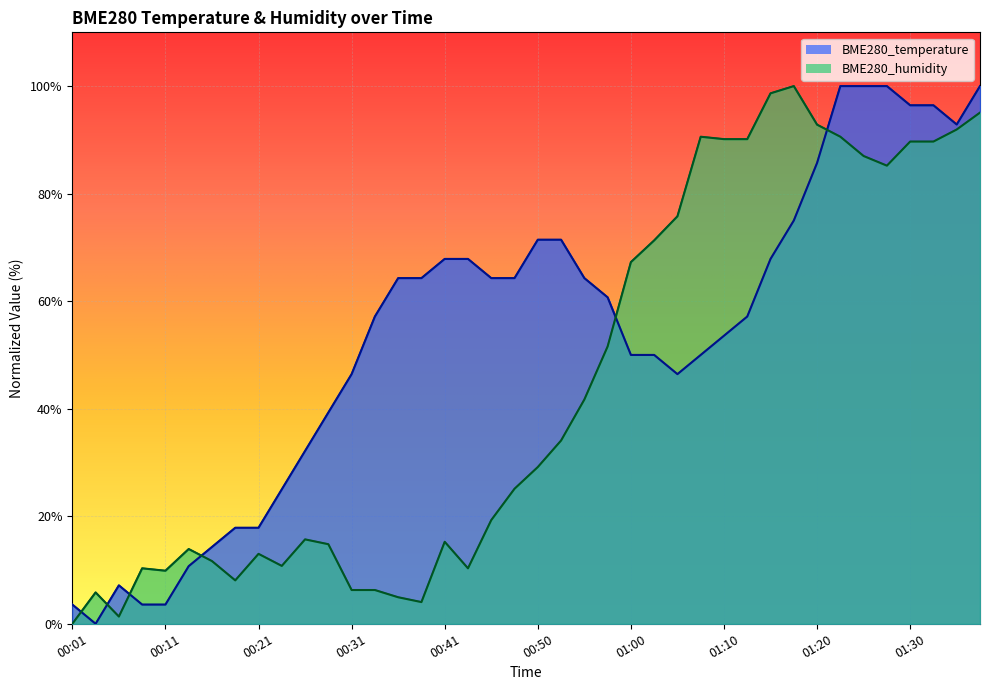

Reading left to right, extract all data points from this chart.

BME280_temperature: 3.6	0.0	7.1	3.6	3.6	10.7	14.3	17.9	17.9	25.0	32.1	39.3	46.4	57.1	64.3	64.3	67.9	67.9	64.3	64.3	71.4	71.4	64.3	60.7	50.0	50.0	46.4	50.0	53.6	57.1	67.9	75.0	85.7	100.0	100.0	100.0	96.4	96.4	92.9	100.0
BME280_humidity: 0.0	5.8	1.3	10.3	9.9	13.9	11.7	8.1	13.0	10.8	15.7	14.8	6.3	6.3	4.9	4.0	15.2	10.3	19.3	25.1	29.1	34.1	41.7	51.6	67.3	71.3	75.8	90.6	90.1	90.1	98.7	100.0	92.8	90.6	87.0	85.2	89.7	89.7	91.9	95.1